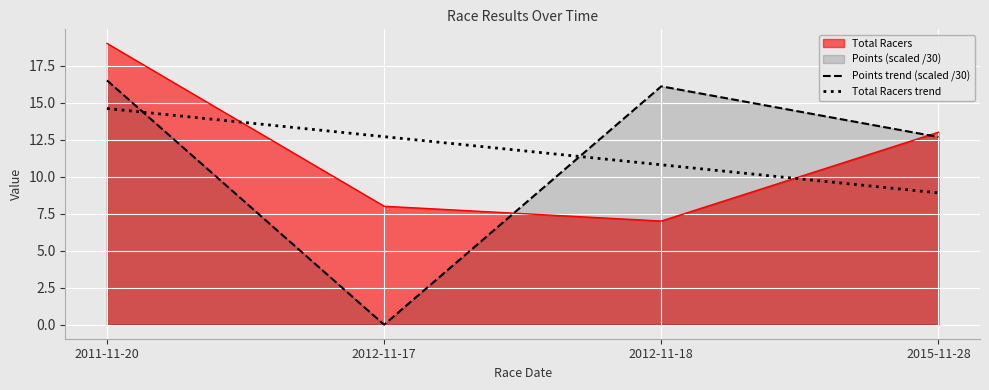

At which label does Total Racers trend reach its minimum?

2015-11-28